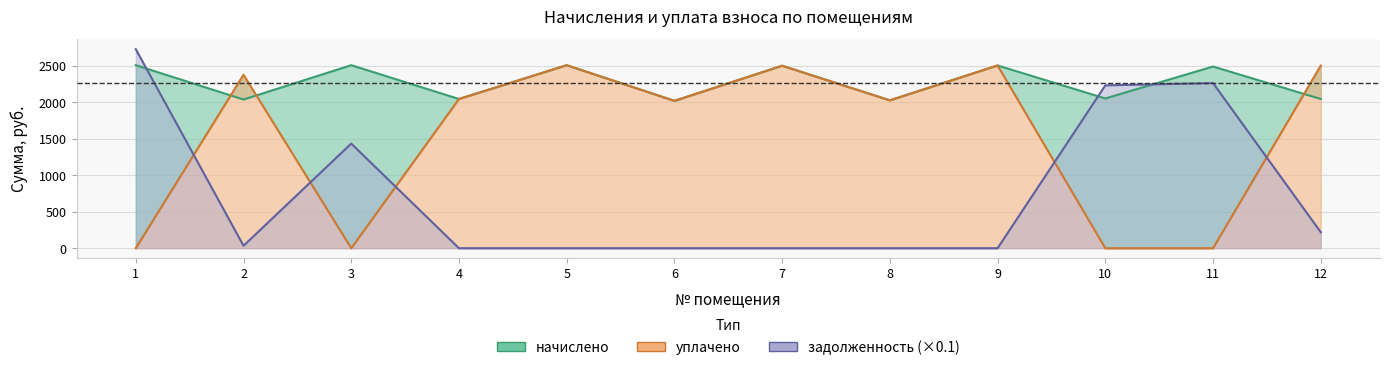

What is the difference between the maximum and minimum values in the начислено series?

488.0